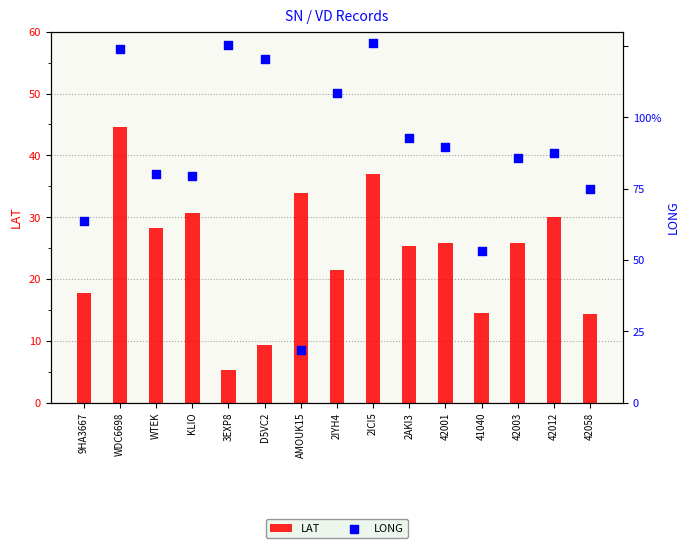

Which series has the largest total across all categories?

LONG